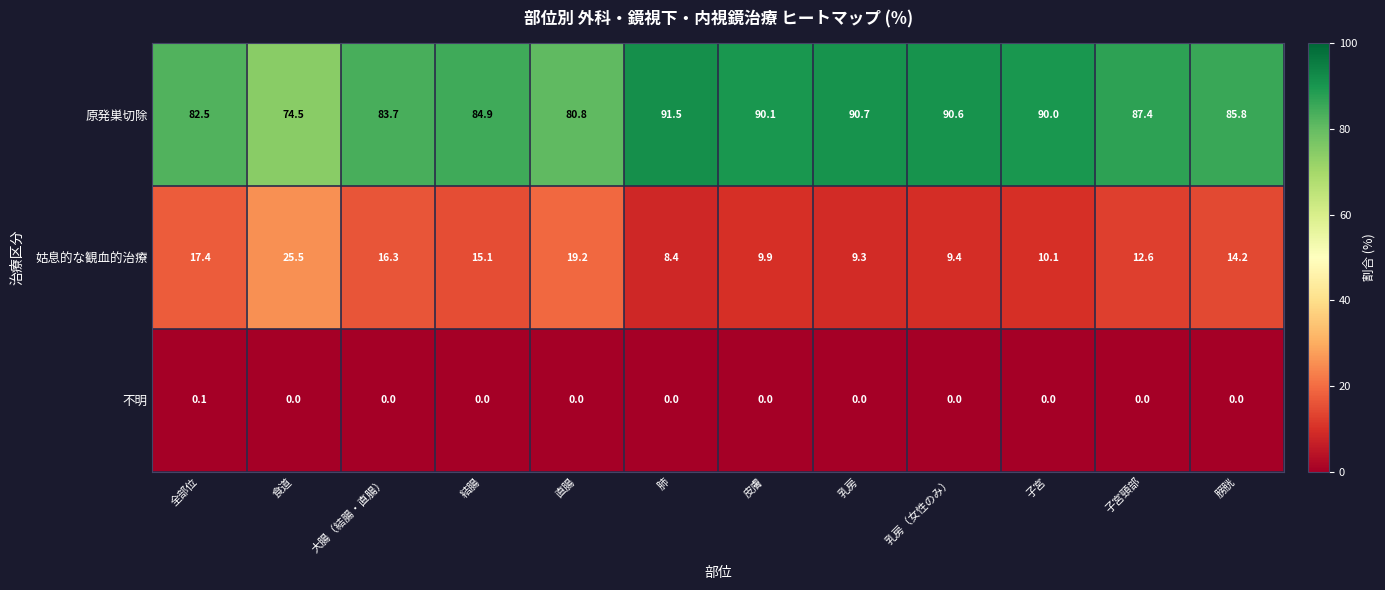

How many series are shown in this chart?

3